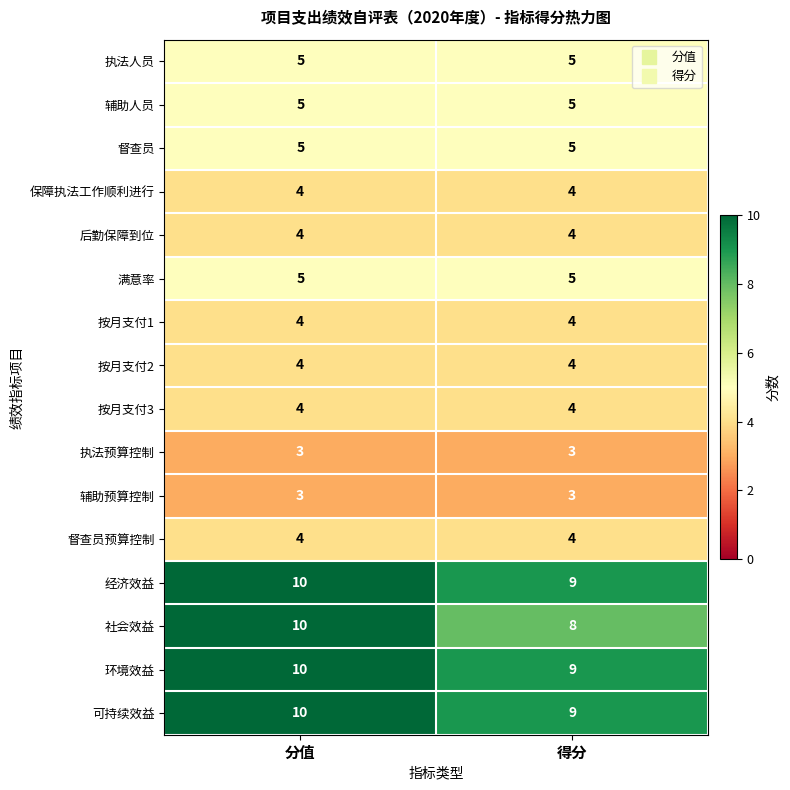

What is the smallest value displayed?

3